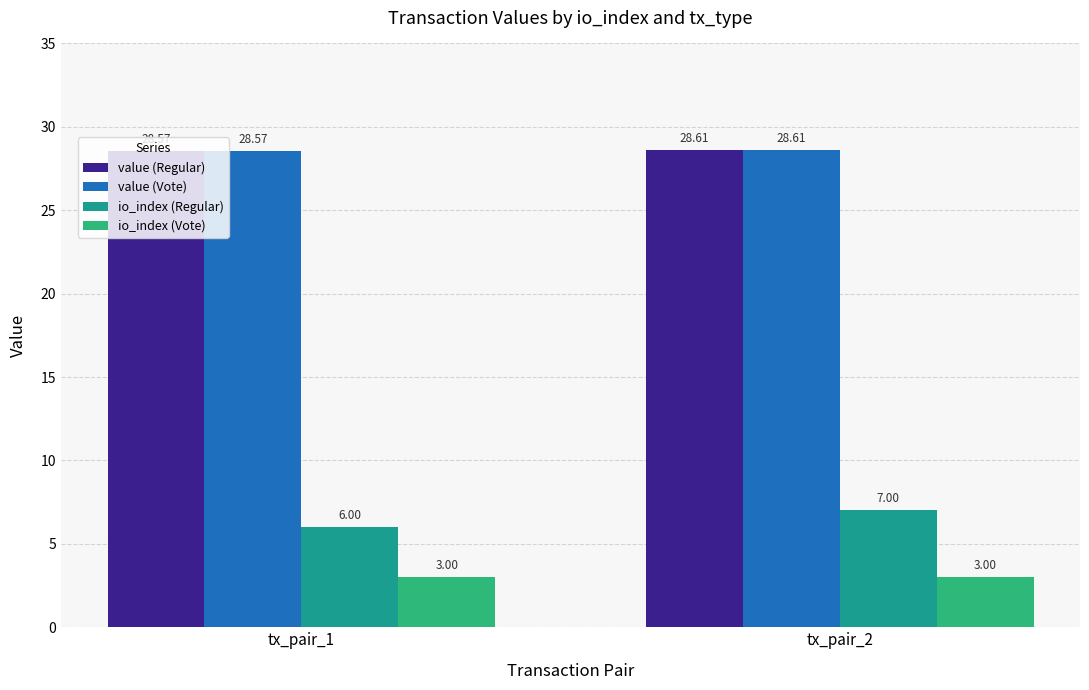

Where is value (Regular) nearest to the value 28?

tx_pair_1